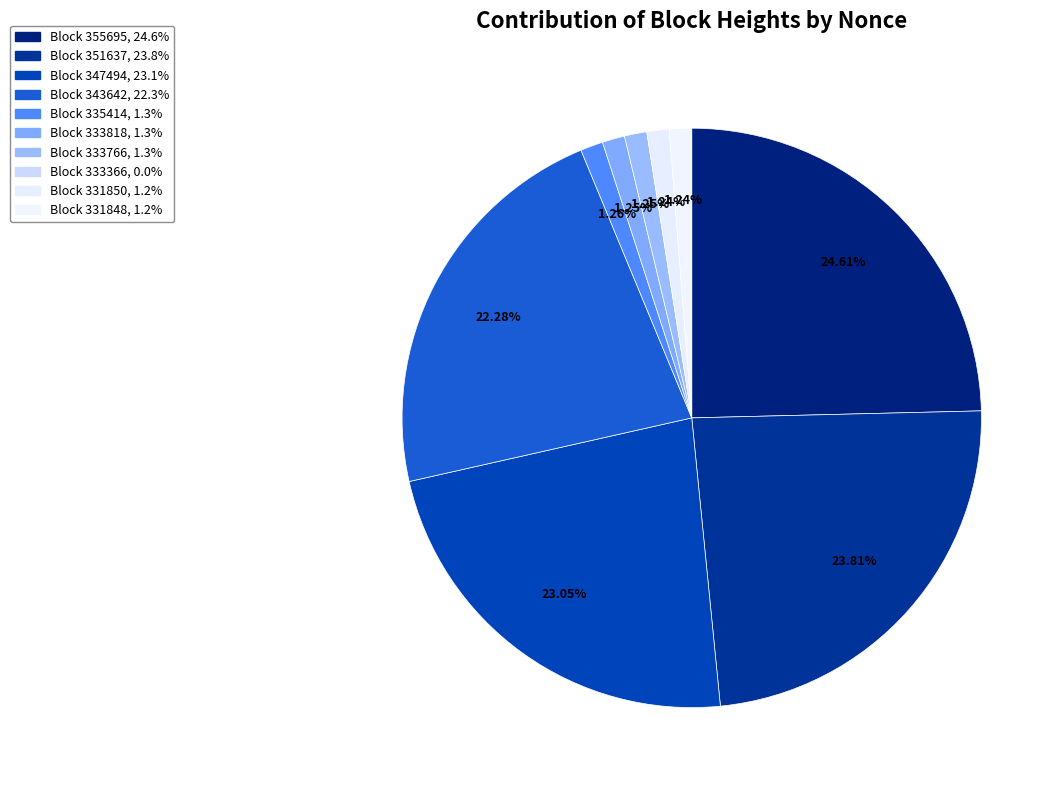

Which category has the smallest portion of the pie?

333366